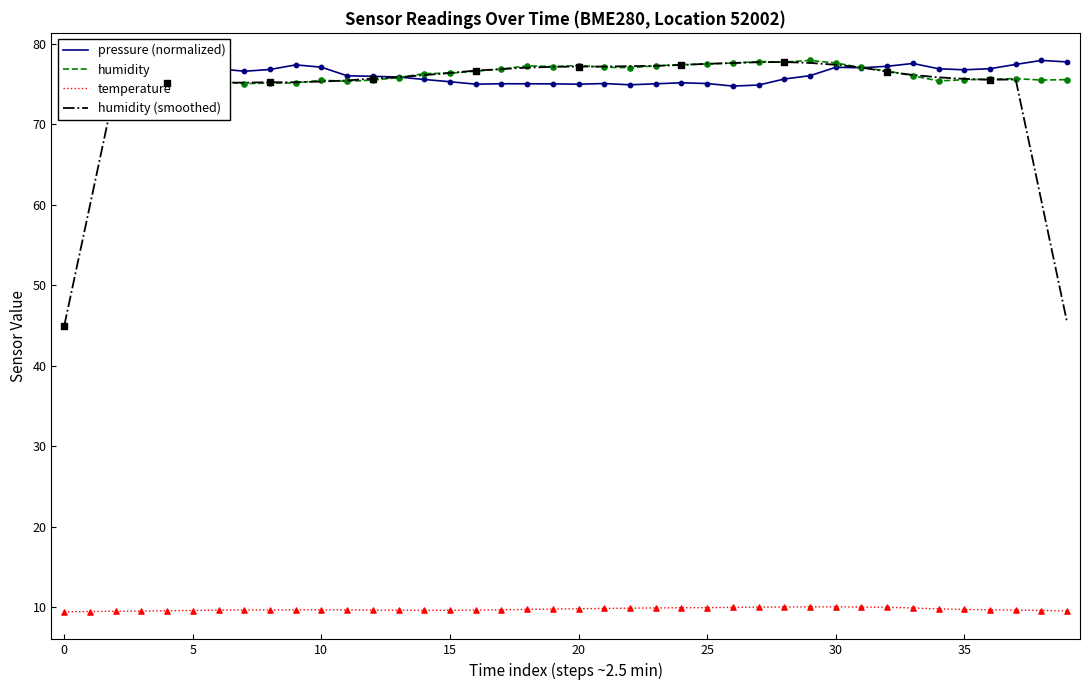

Which series reaches the minimum Y coordinate?

temperature